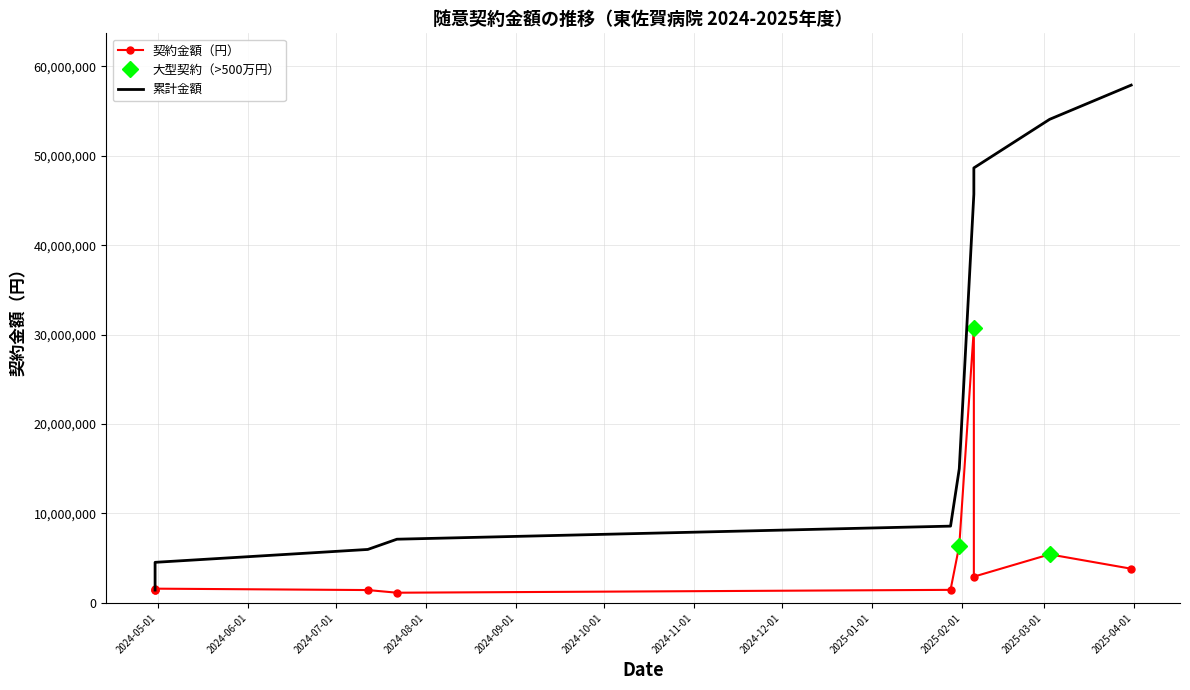

Does the chart have visible grid lines?

Yes